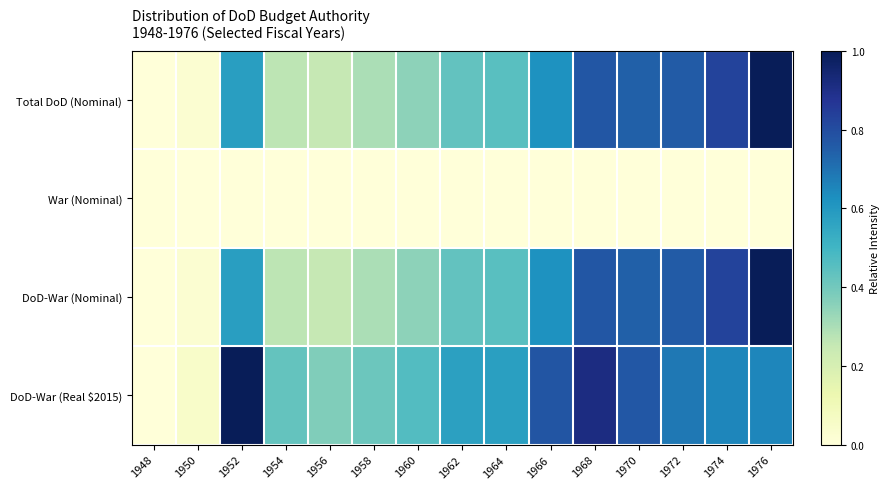

List the series in order of their peak value, highest first.

Total DoD (Nominal), DoD-War (Nominal), DoD-War (Real $2015), War (Nominal)